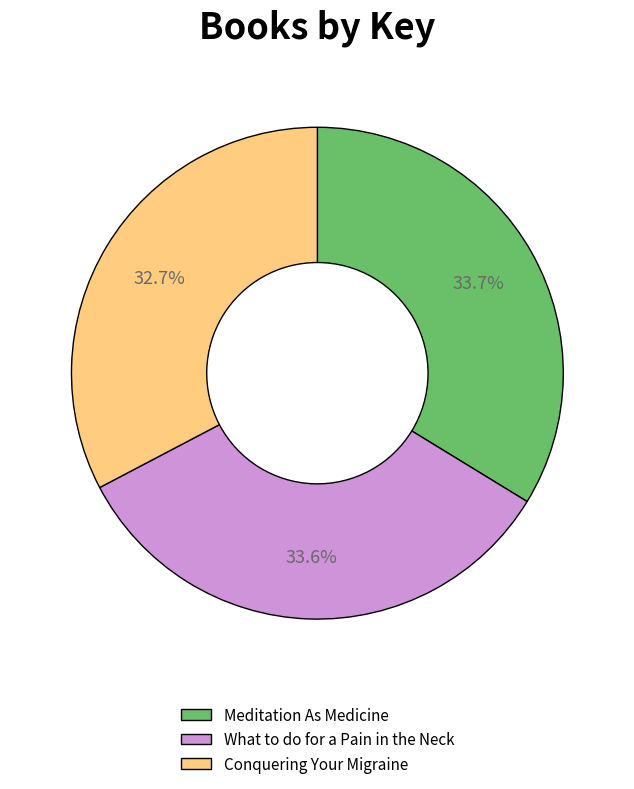

Combined, what portion of the pie is What to do for a Pain in the Neck and Meditation As Medicine?

67.3%